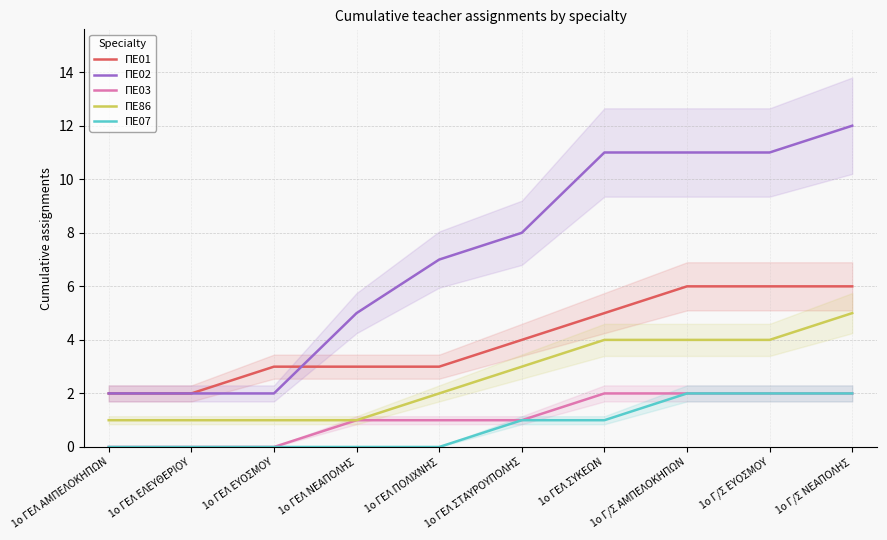

Rank the series by their maximum value, from highest to lowest.

ΠΕ02, ΠΕ01, ΠΕ86, ΠΕ03, ΠΕ07